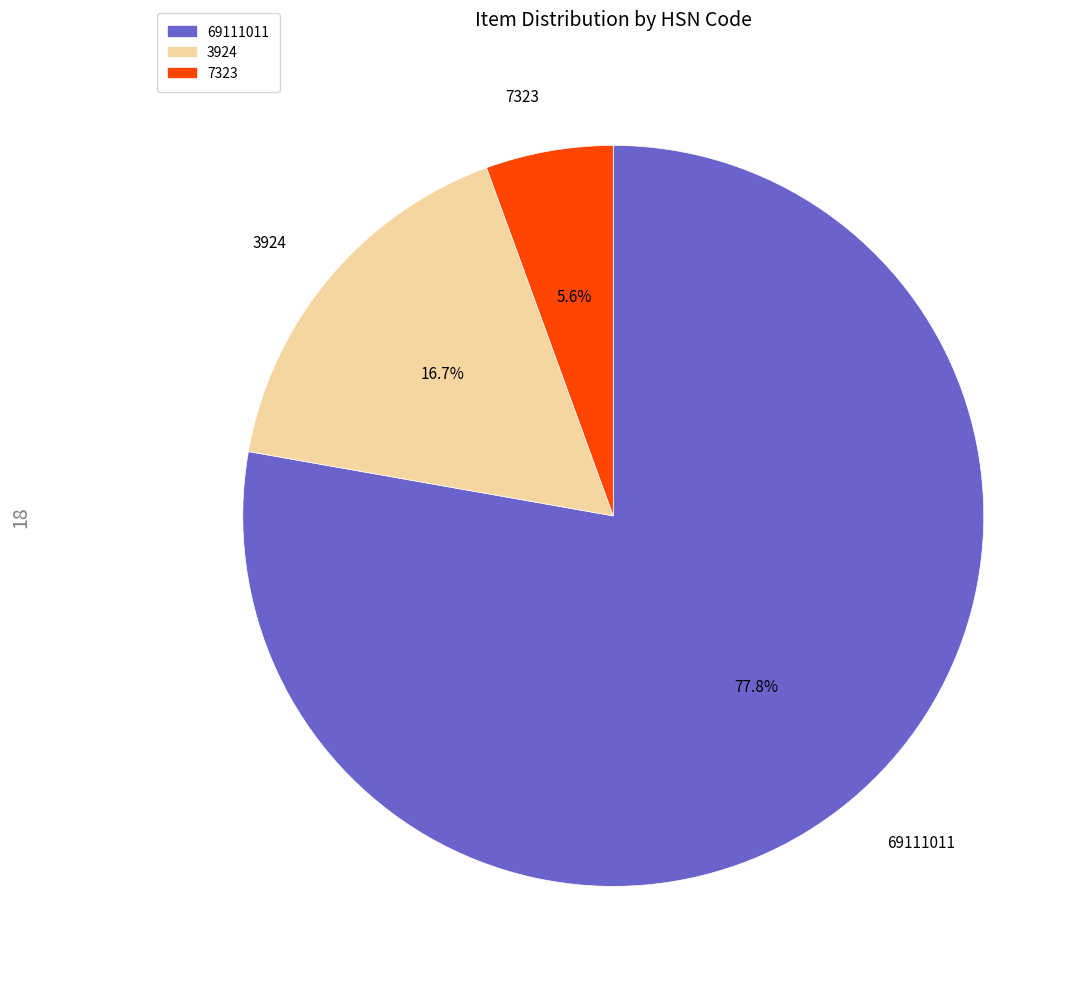

How many segments does this pie chart have?

3